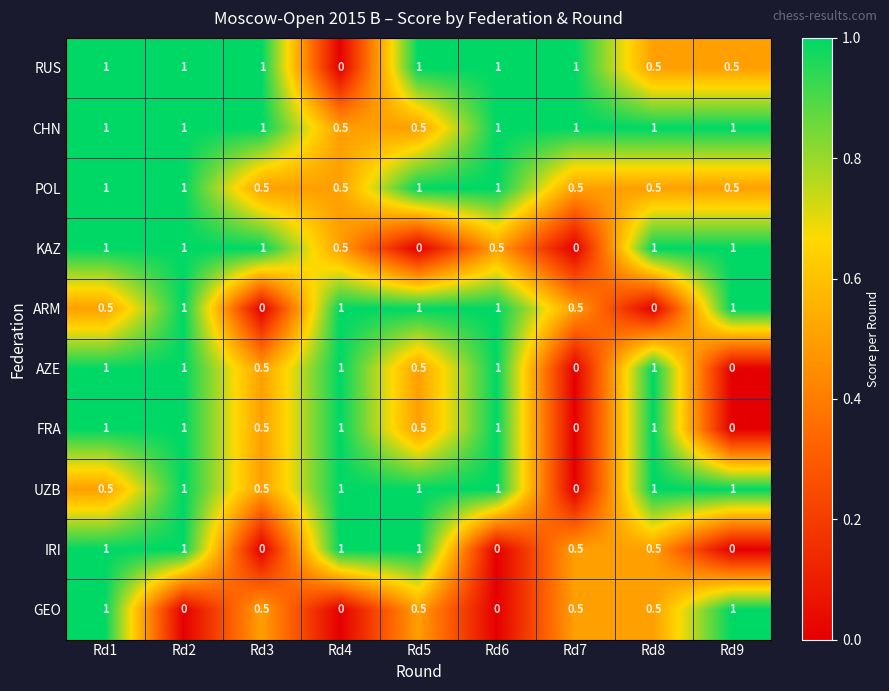

Is it true that AZE equals 0.0 at Rd7?

True